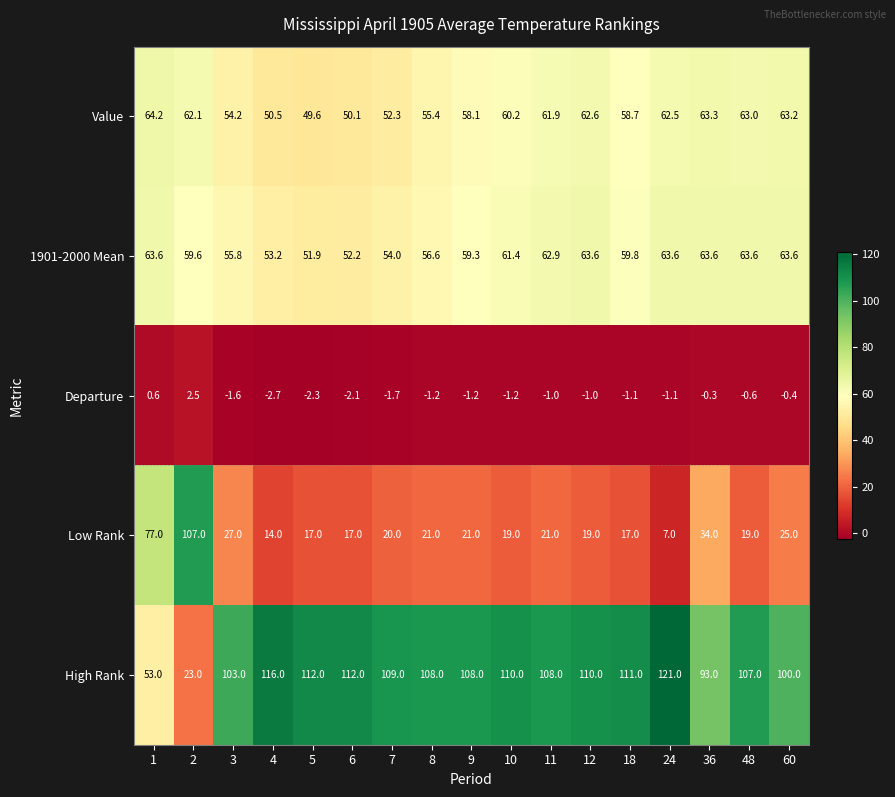

How many values in the High Rank series are below 108?

6